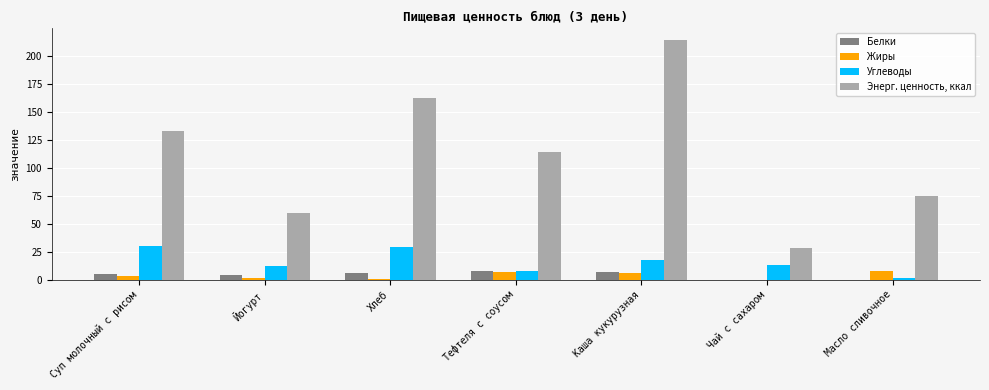

Which label corresponds to the largest value in the chart?

Каша кукурузная